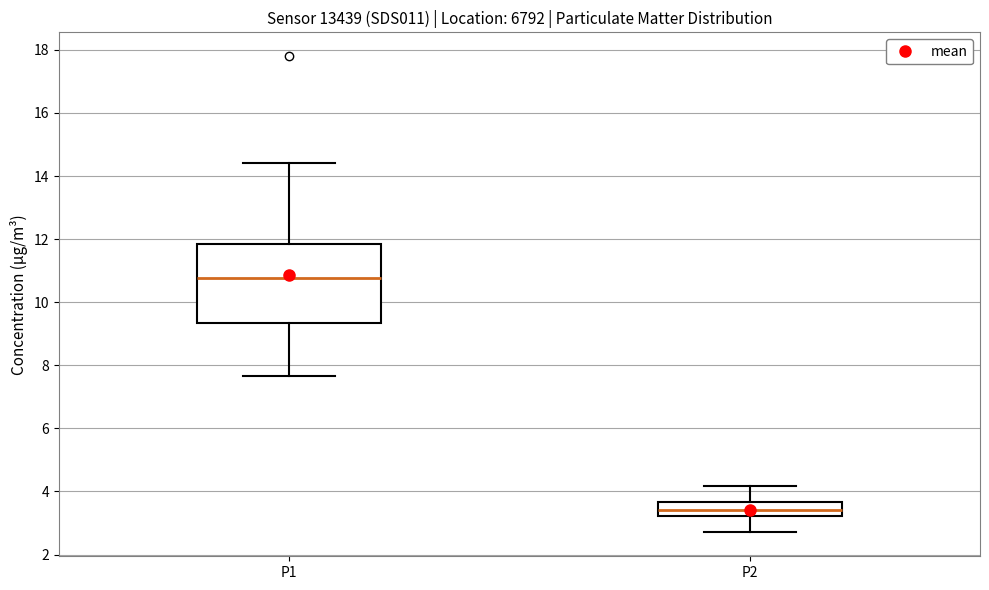

Where is the upper edge of the box for P1 on the y-axis? The values are not printed on the chart, so give them approximately, as read against the axis.

11.8